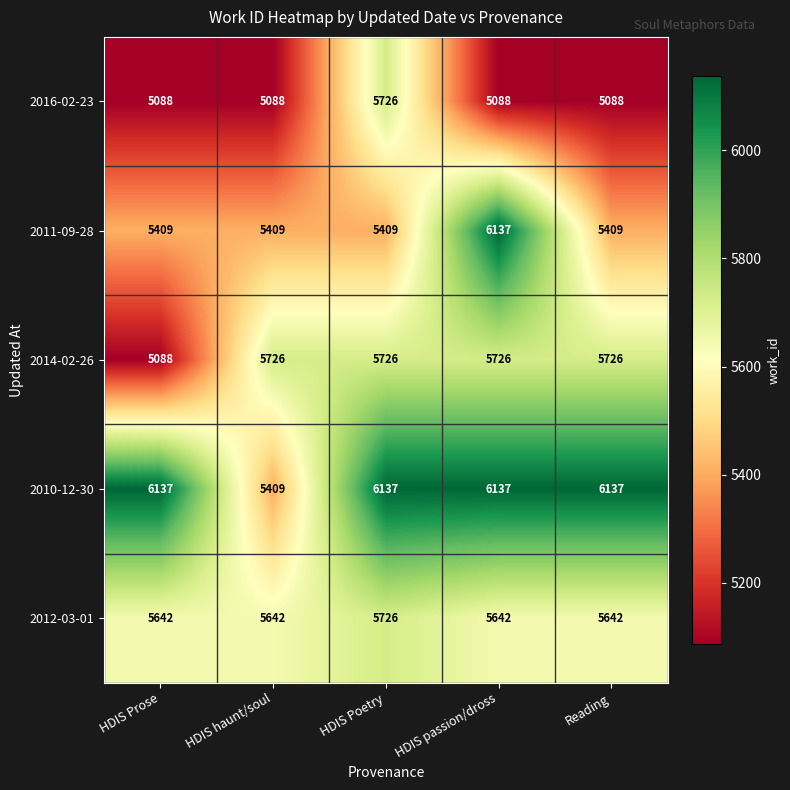

Is it true that 2011-09-28 equals 8228 at HDIS Prose?

False